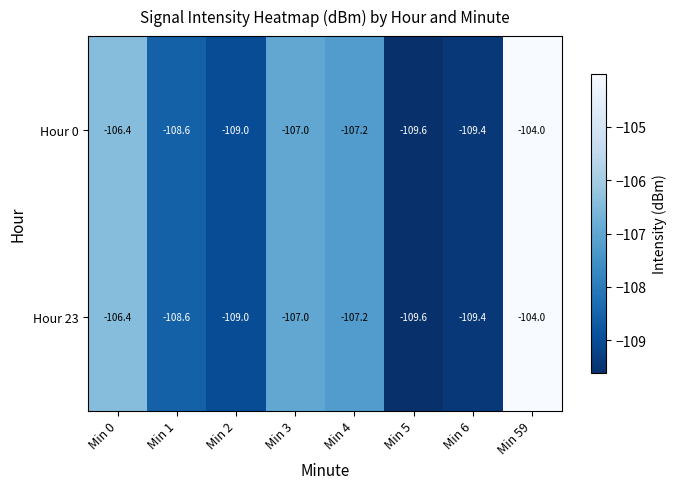

What is the total value across all series at Min 1?

-217.2